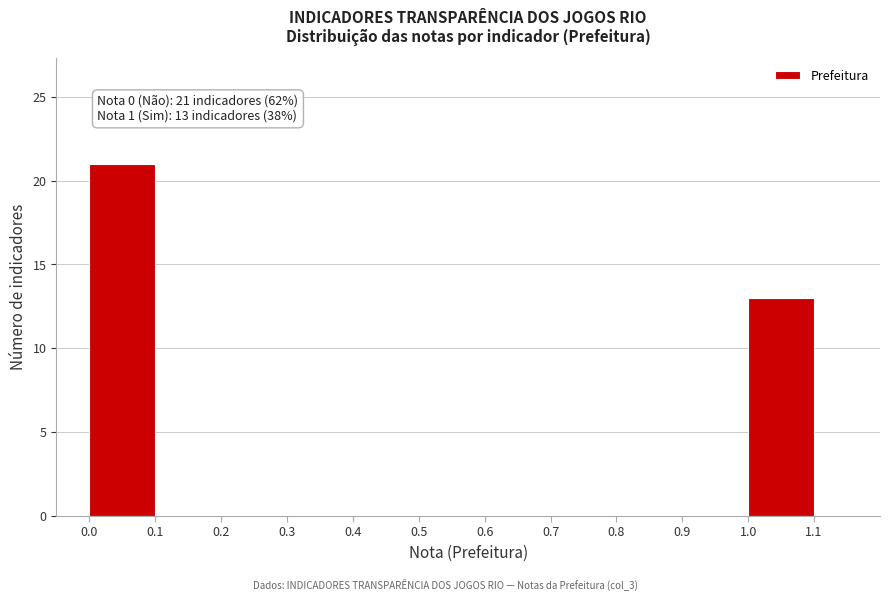

Over which range of the x-axis is the bar tallest?

0.0 to 0.1